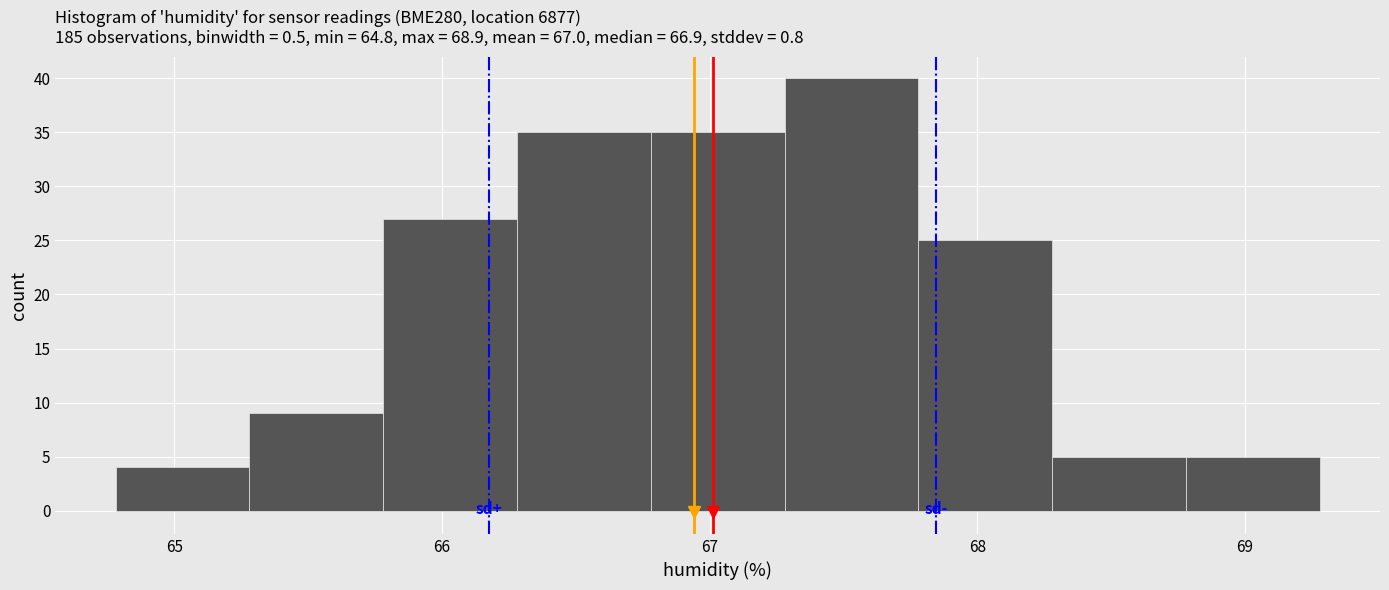

How tall is the bar that spans 68.78 to 69.28 on the x-axis? Neither the bar edges nor the heights are printed on the chart, so give them approximately, as read against the axes.

5